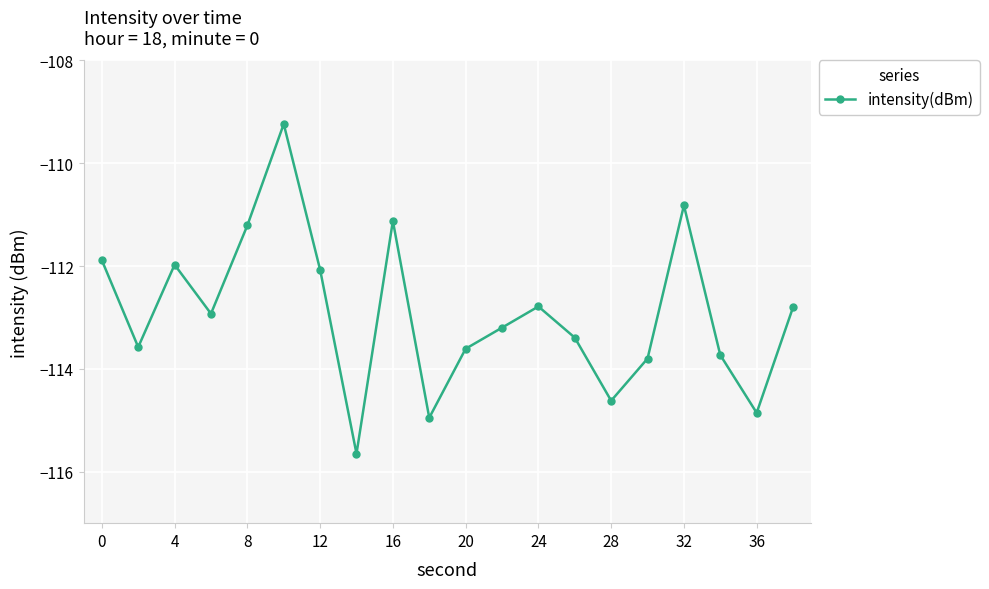

How many lines are shown in the chart?

1